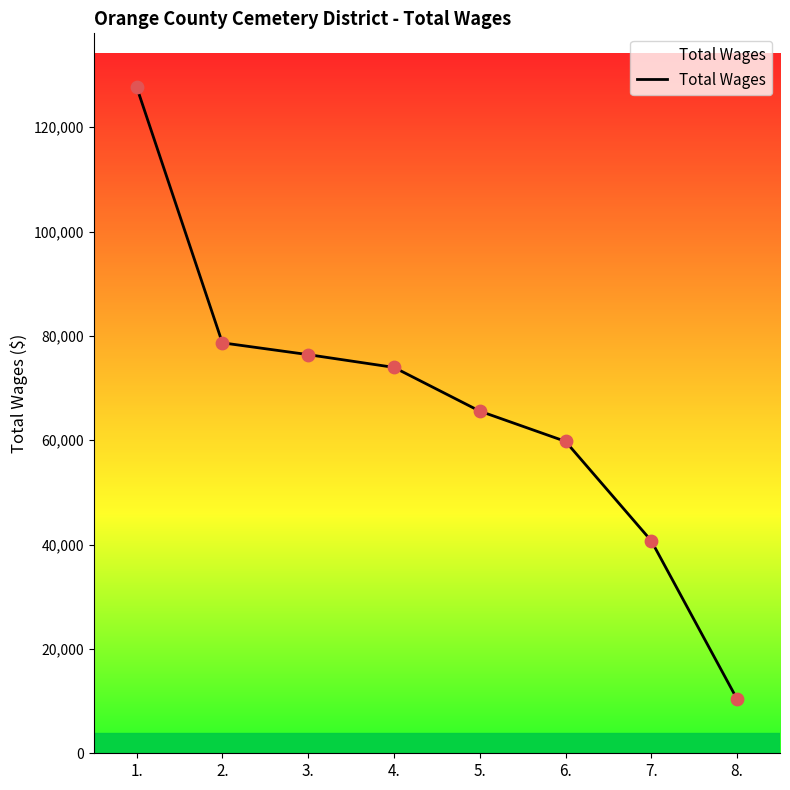

Between 7. and 5., which is larger?

5.